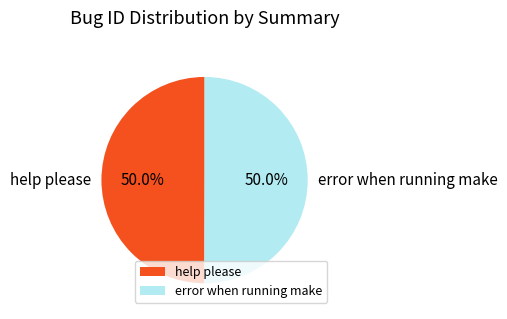

What percentage is the error when running make slice, to the nearest percent?

50%